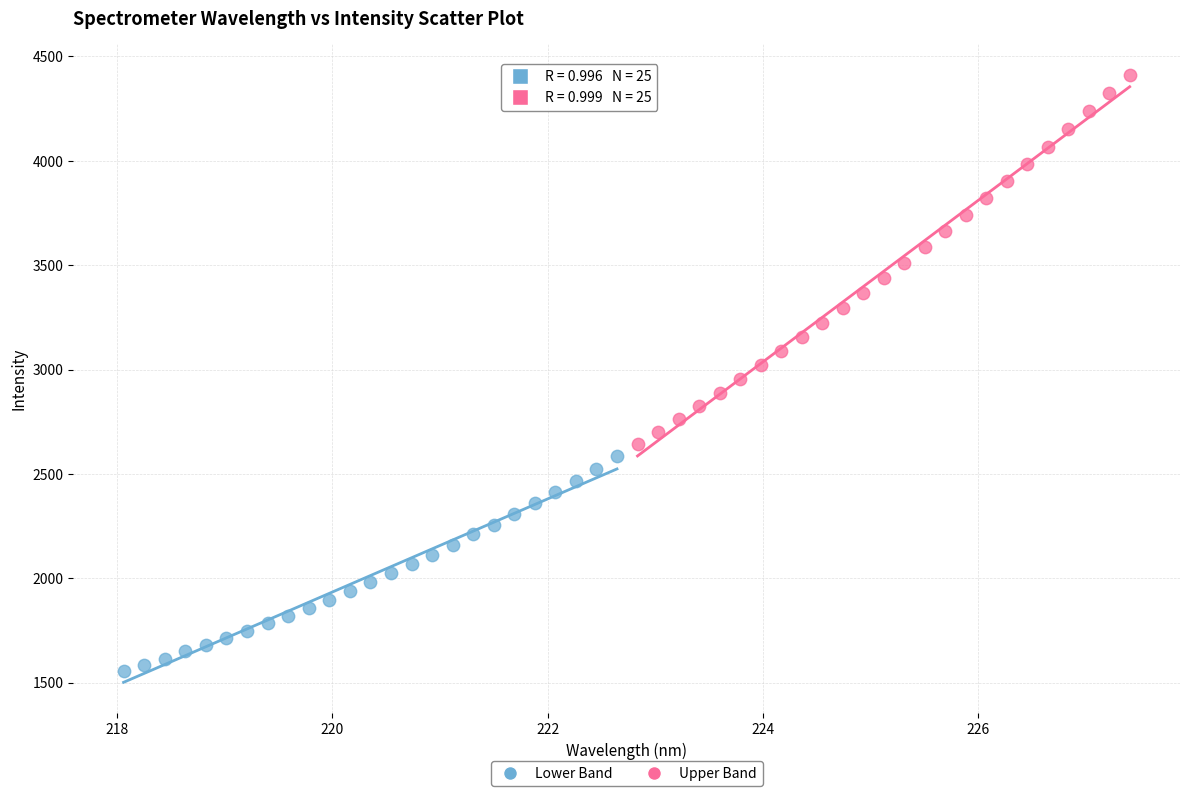

Which series contains the highest Y value?

Upper Band